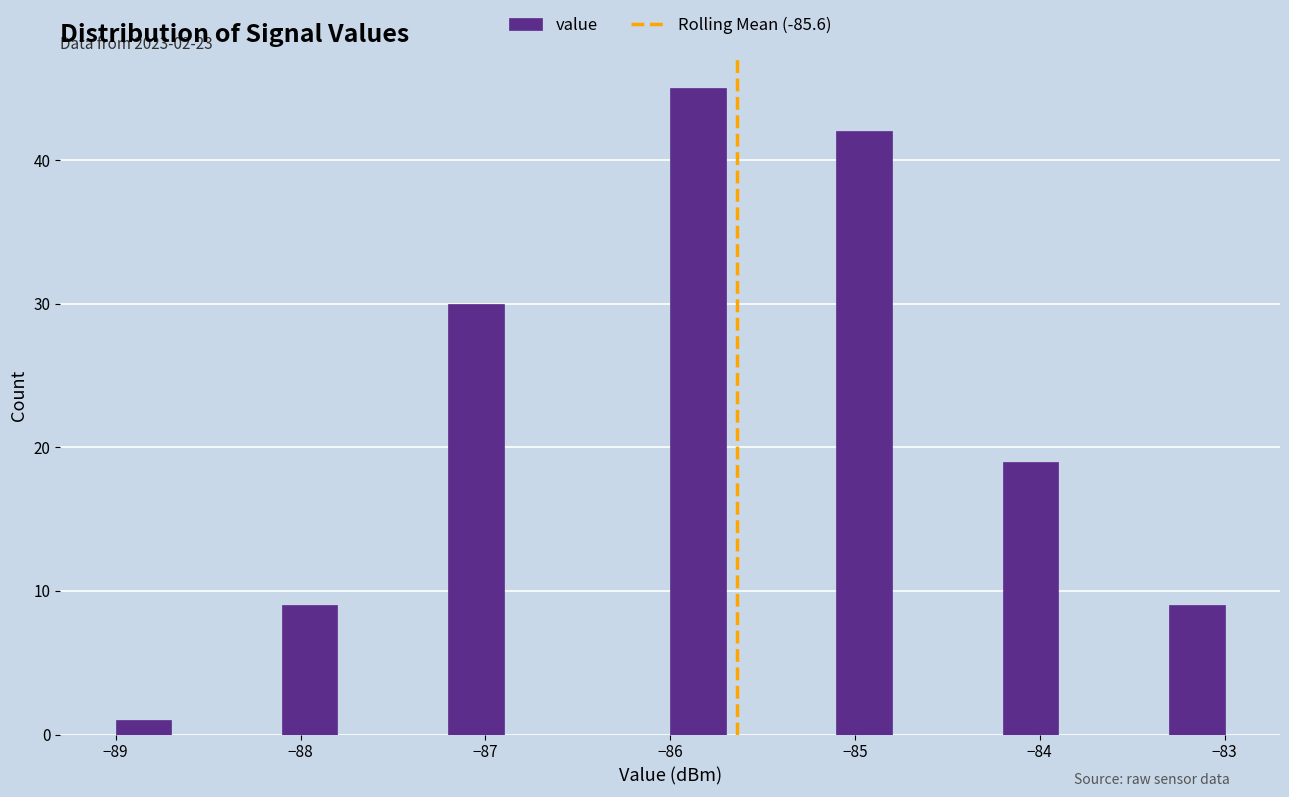

Around what value on the x-axis is the tallest bar? Give the approximate position of its centre, as read against the axis.

-85.8